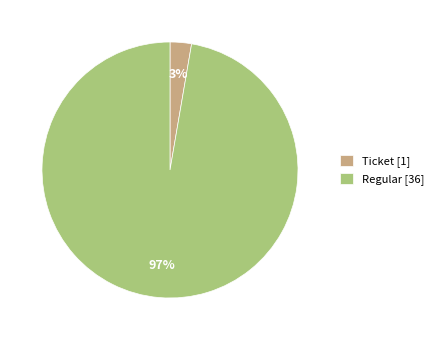

How many segments does this pie chart have?

2